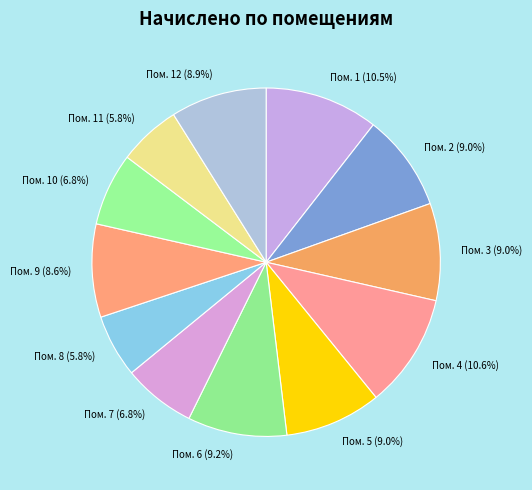

What portion of the pie excludes Пом. 12 (8.9%)?

91.1%